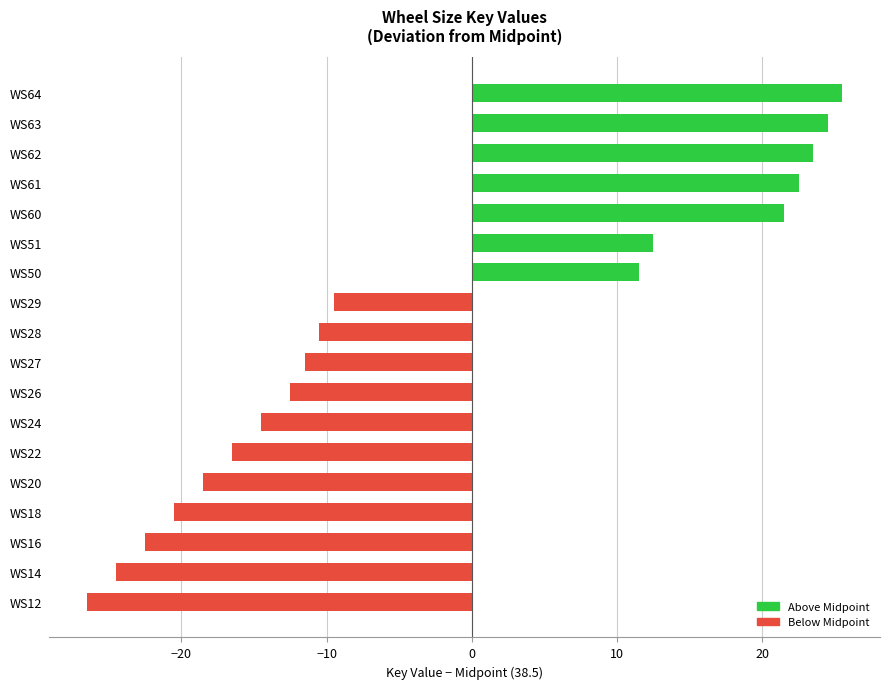

True or false: the data shows 21.5 at WS60.

True